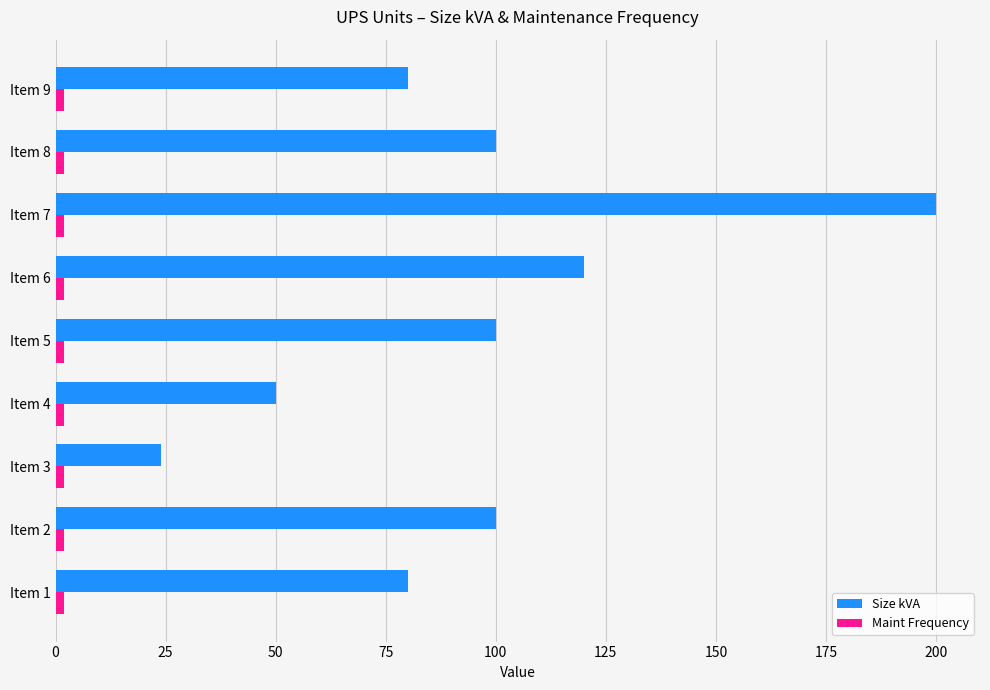

The Size kVA series shows 180 at Item 6. True or false?

False